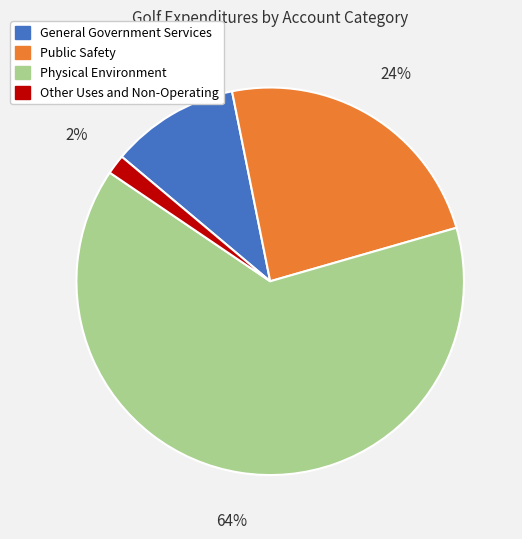

What is the smallest slice in the pie chart?

Other Uses and Non-Operating